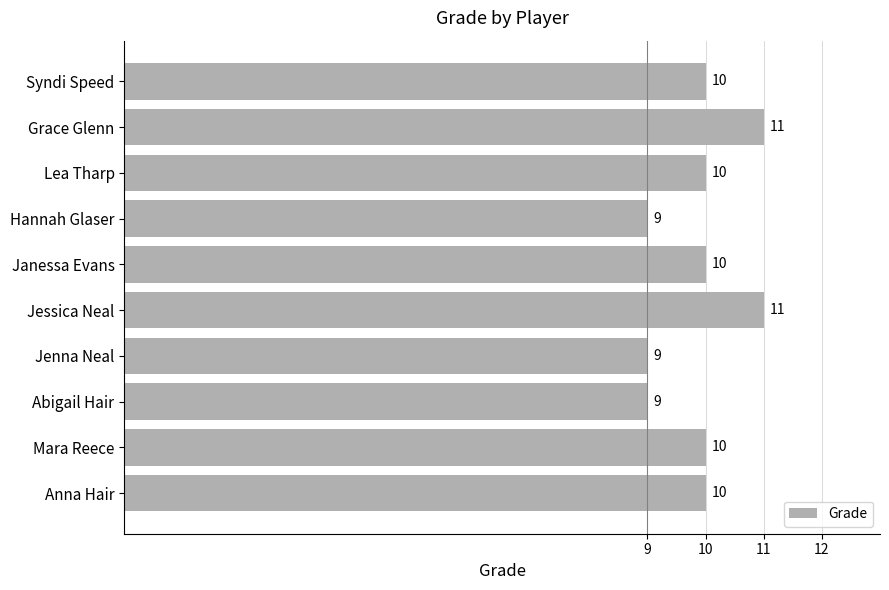

How many bars are there in total?

10